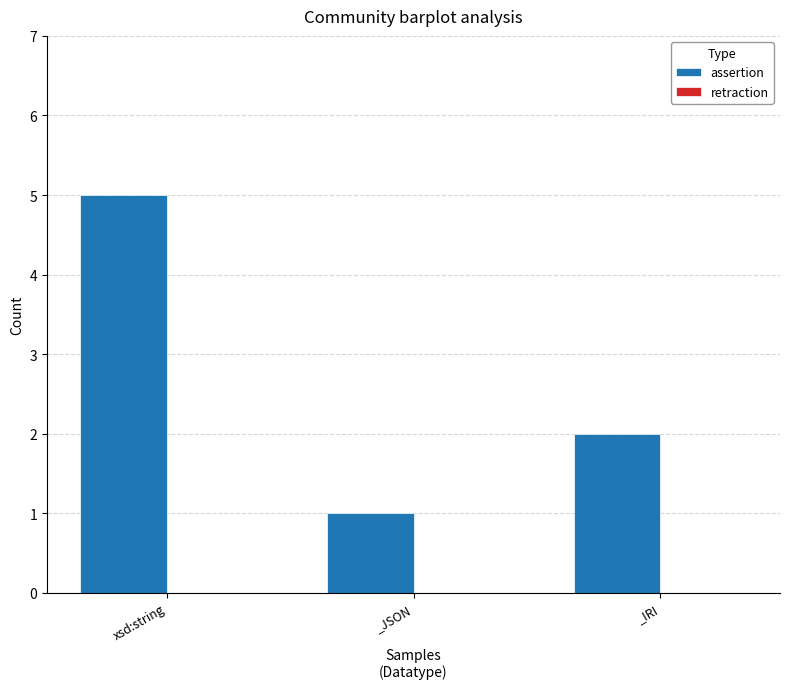

How many distinct data groups are displayed?

1